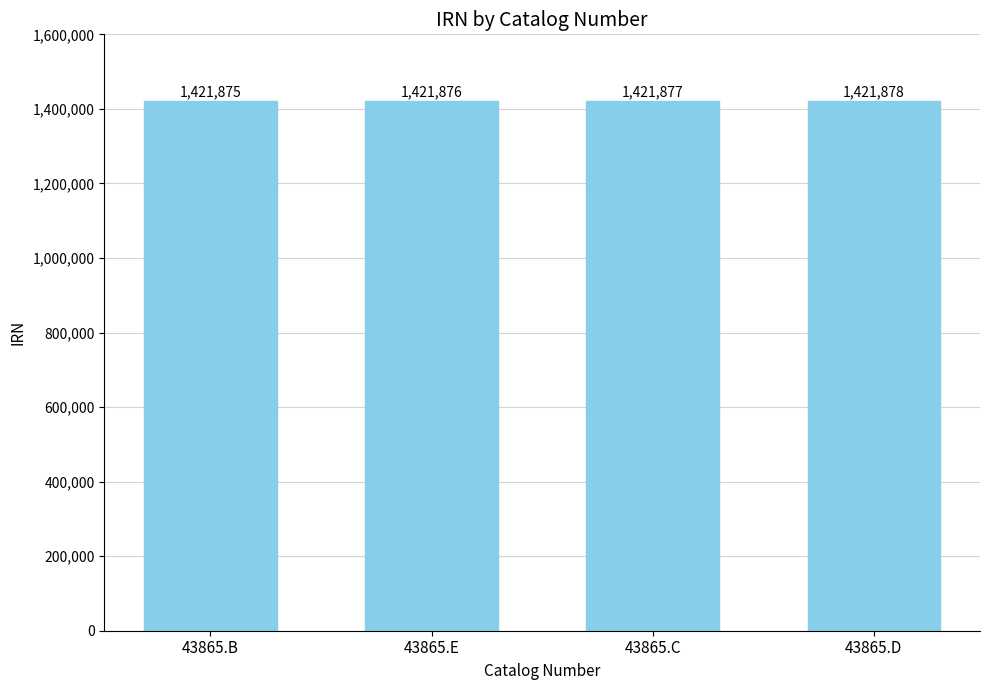

What is the change in value from 43865.B to 43865.E?

+1